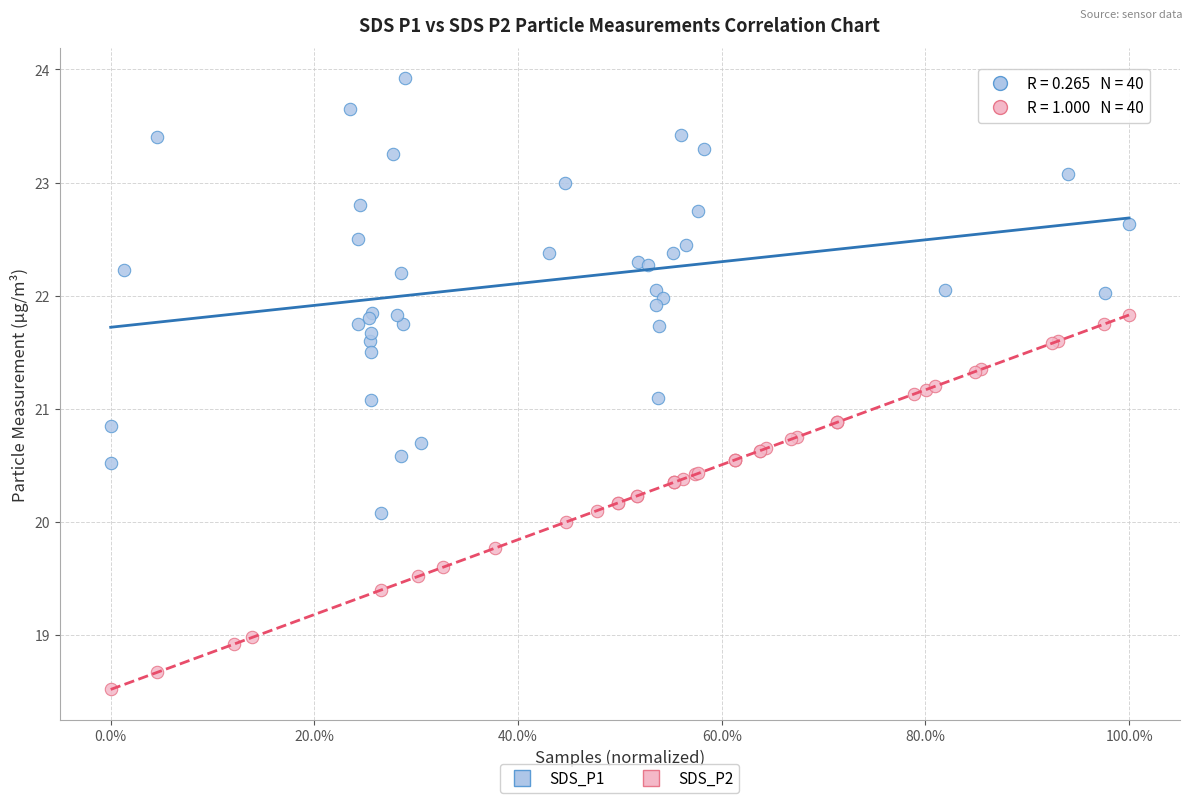

What are all the series names shown in the legend?

SDS_P1, SDS_P2